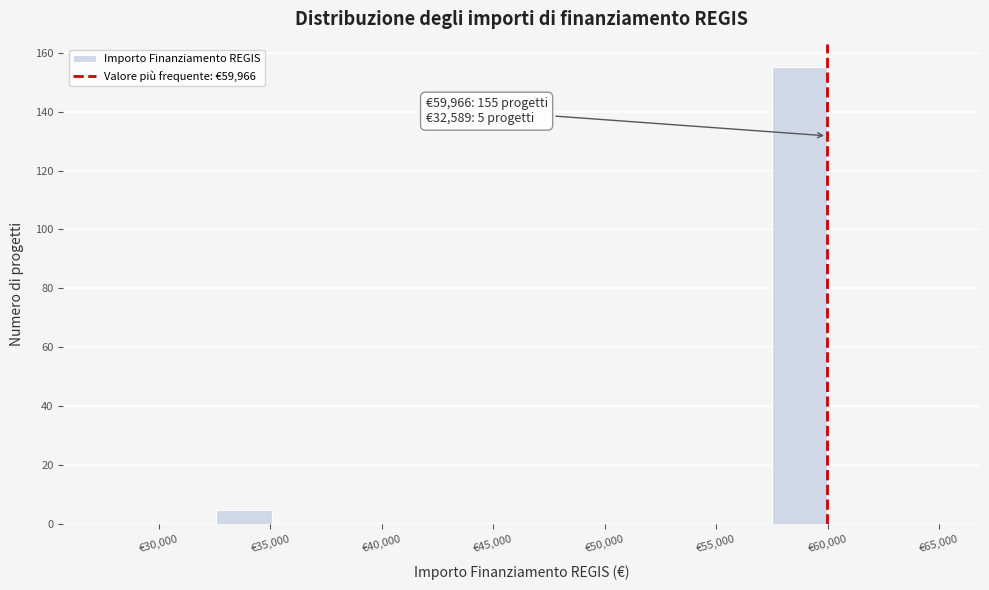

Over which range of the x-axis is the bar tallest?

57500 to 60000